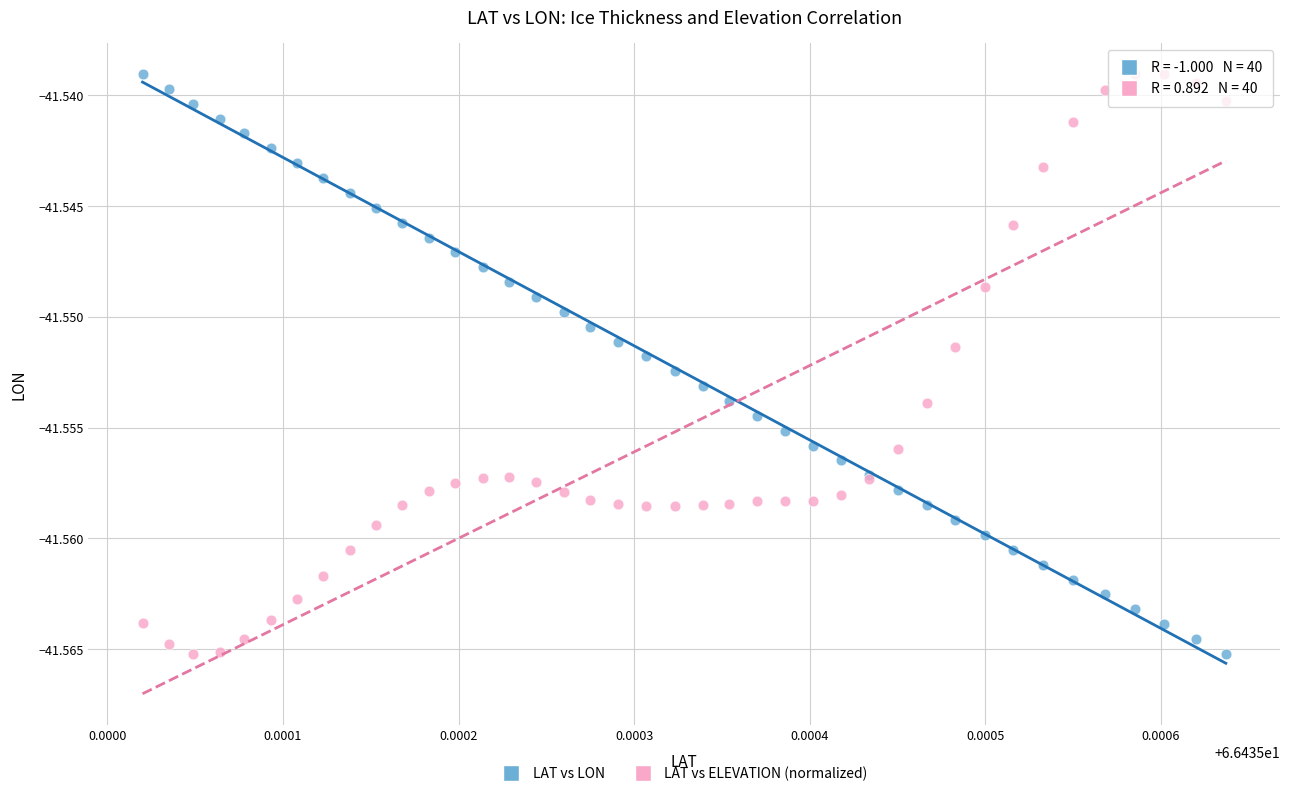

What are all the series names shown in the legend?

LAT vs LON, LAT vs ELEVATION (normalized)